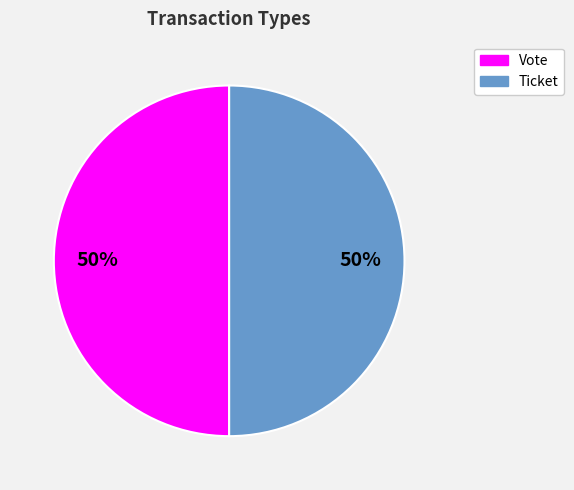

Is the sum of Ticket and Vote greater than half?

Yes